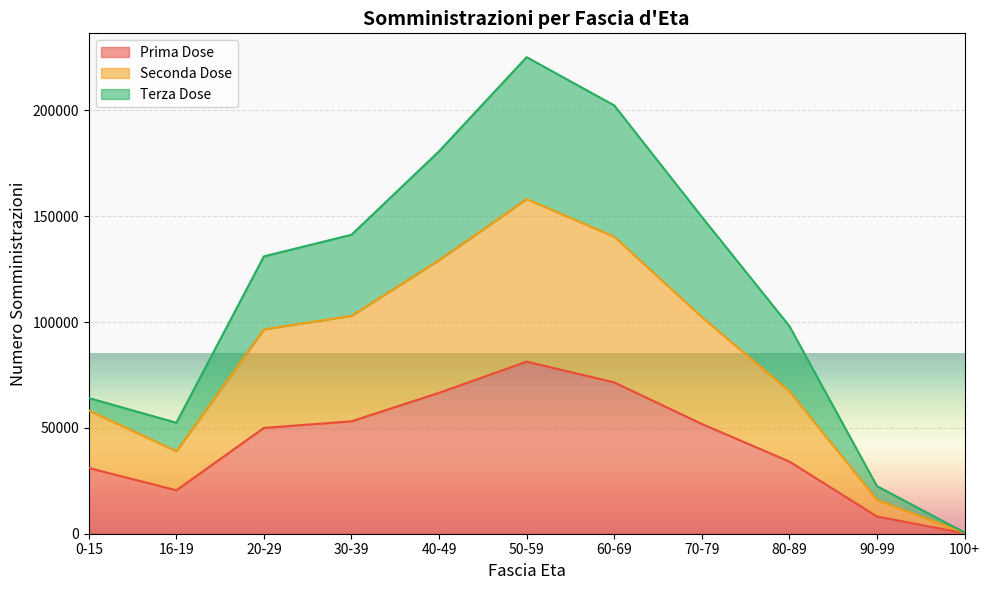

The Seconda Dose series shows 7868 at 90-99. True or false?

False